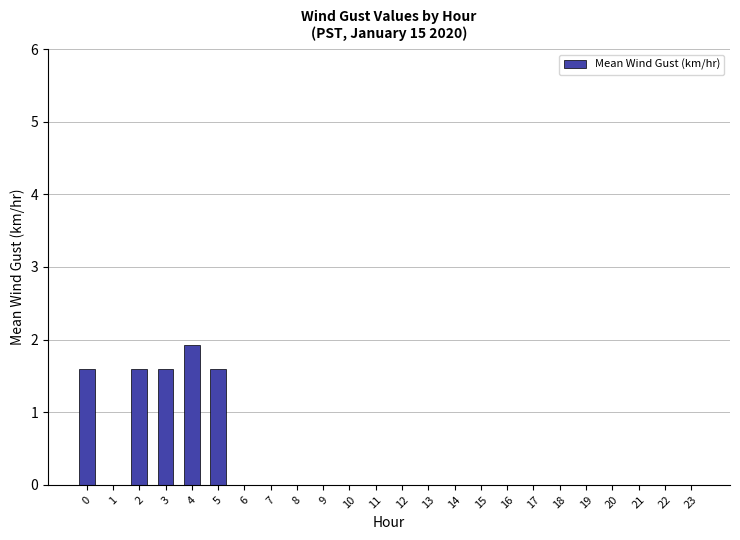

What is the sum of the values at 2 and 19?

1.6